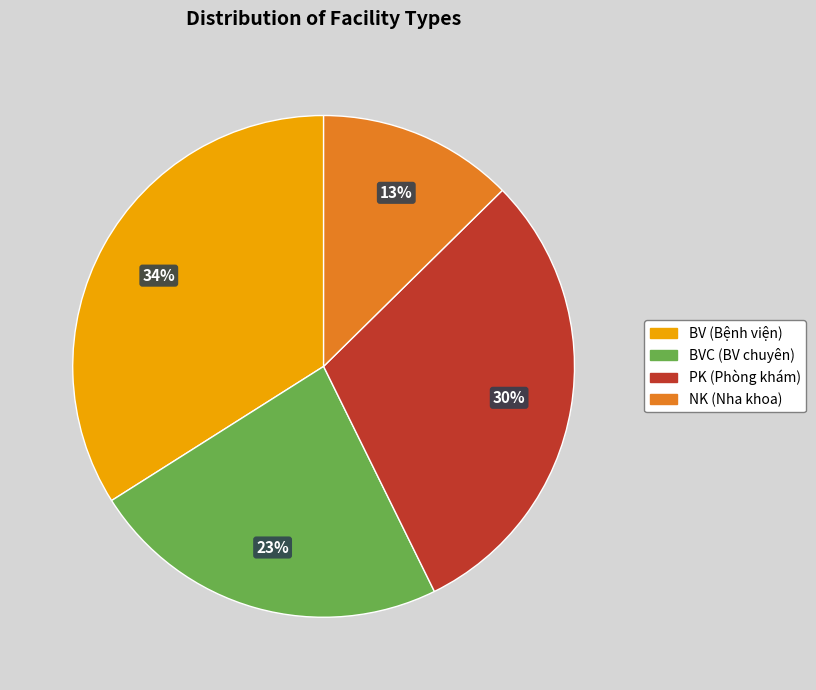

To the nearest percent, what is the difference between the largest and smallest slice percentages?

21%